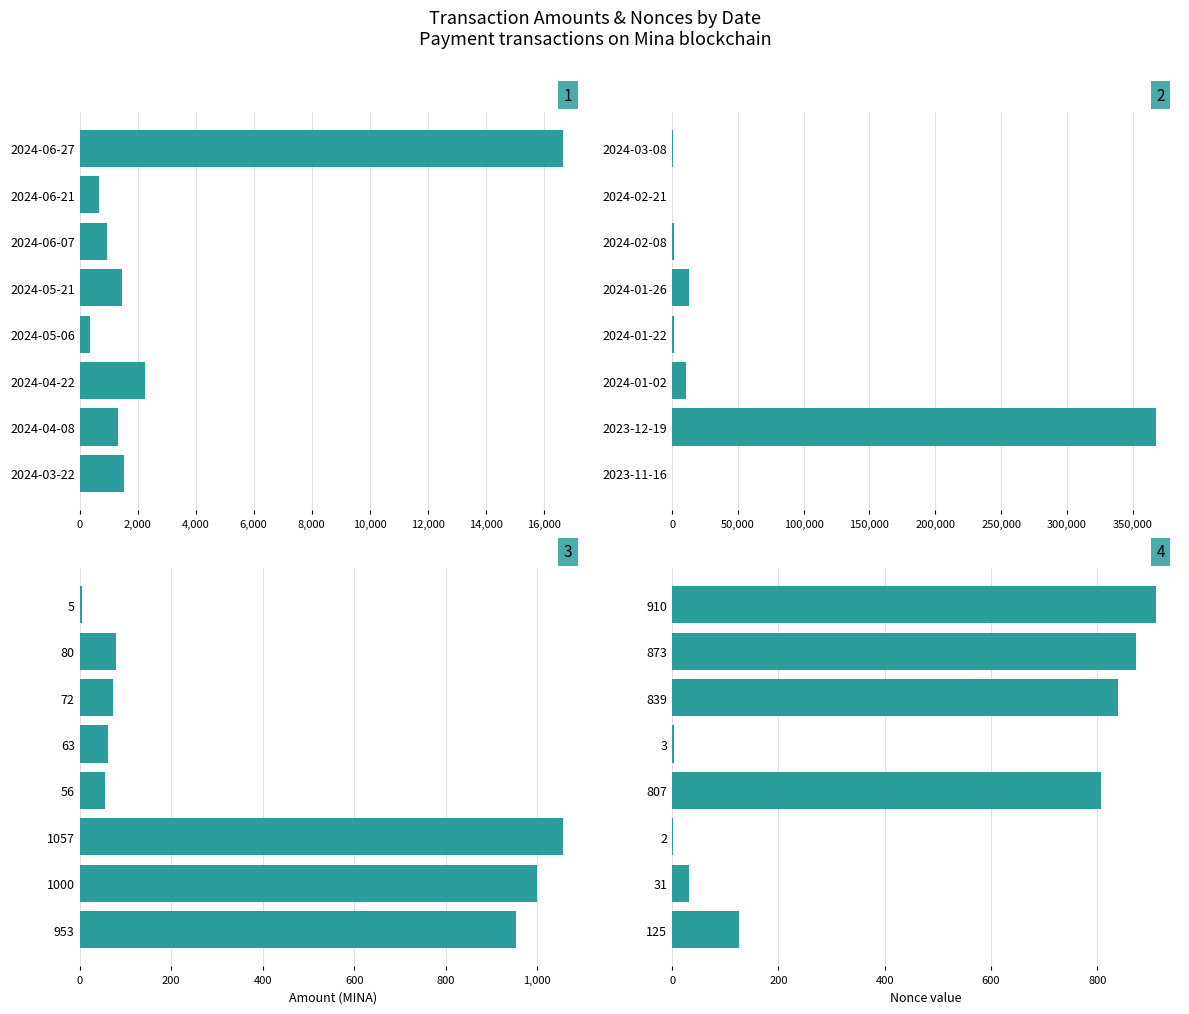

Approximately how many times larger is the value at 2024-06-07 compared to 2024-01-26?

0.1